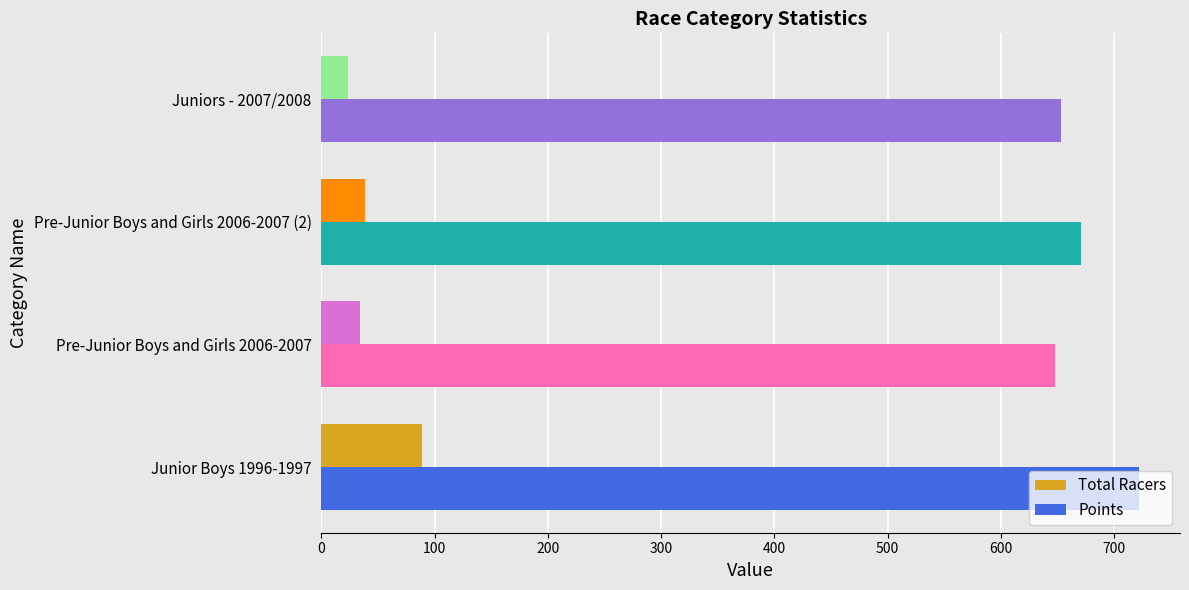

Count the number of data series in this chart.

2